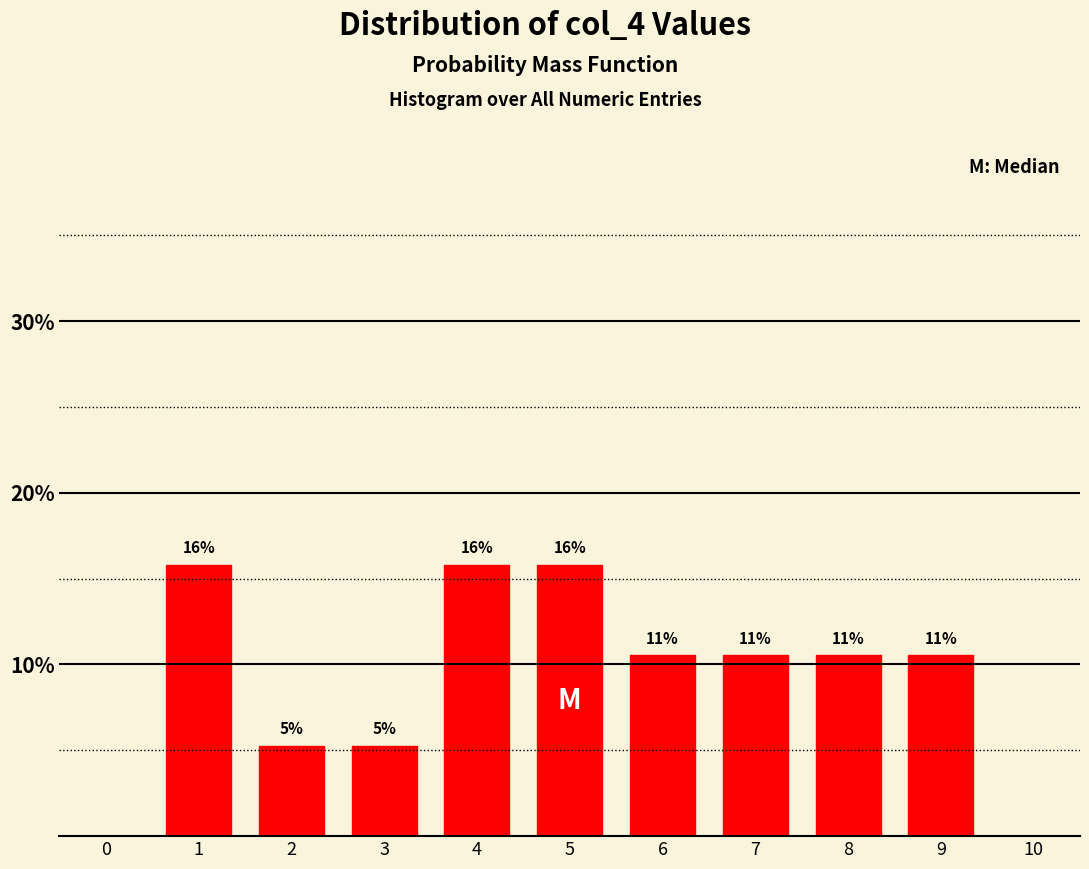

Does the chart contain any negative values?

No